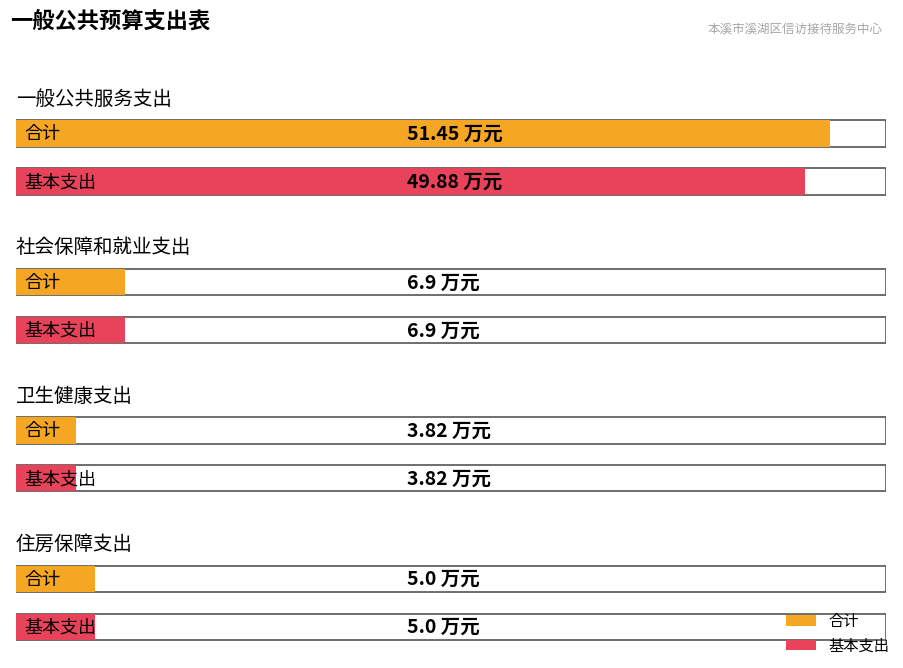

Reading right to left, extract all data points from this chart.

合计: 5.0	3.8	6.9	51.5
基本支出: 5.0	3.8	6.9	49.9